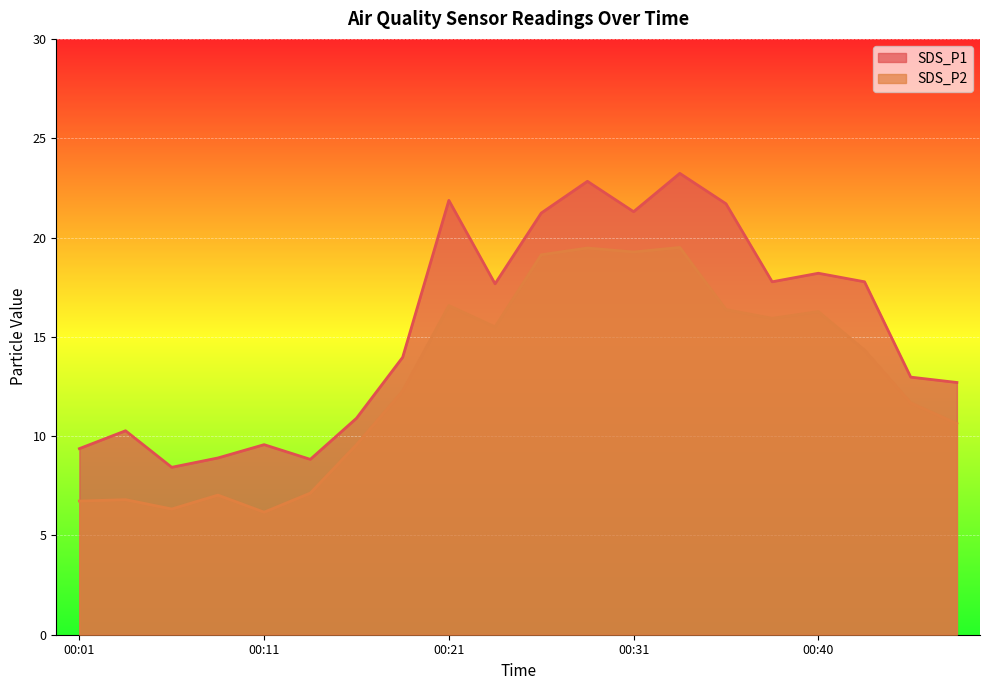

What is the difference between the maximum and second lowest values in the SDS_P1 series?

14.4